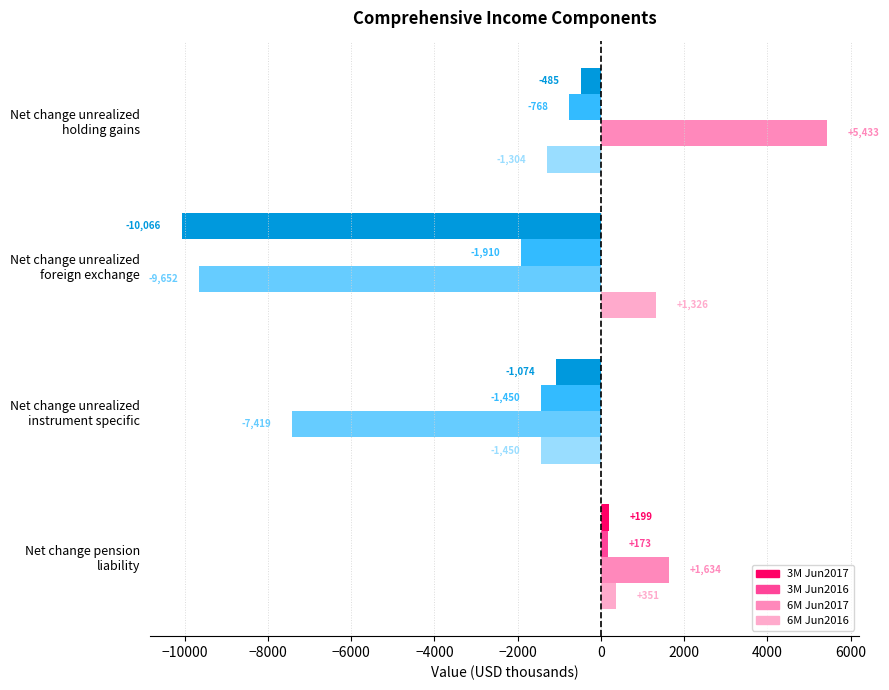

What is the sum of all 6M Jun2016 values?

-1077